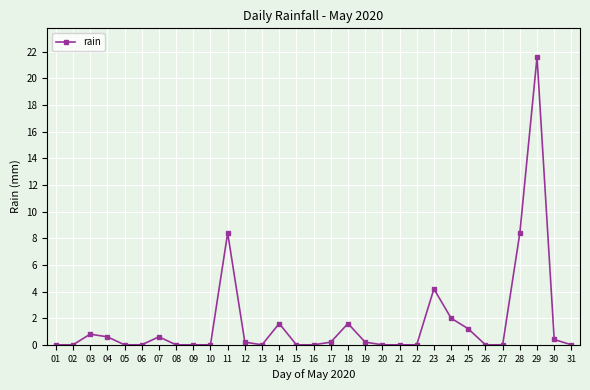

What is the value of the 12th point from the left?

0.2